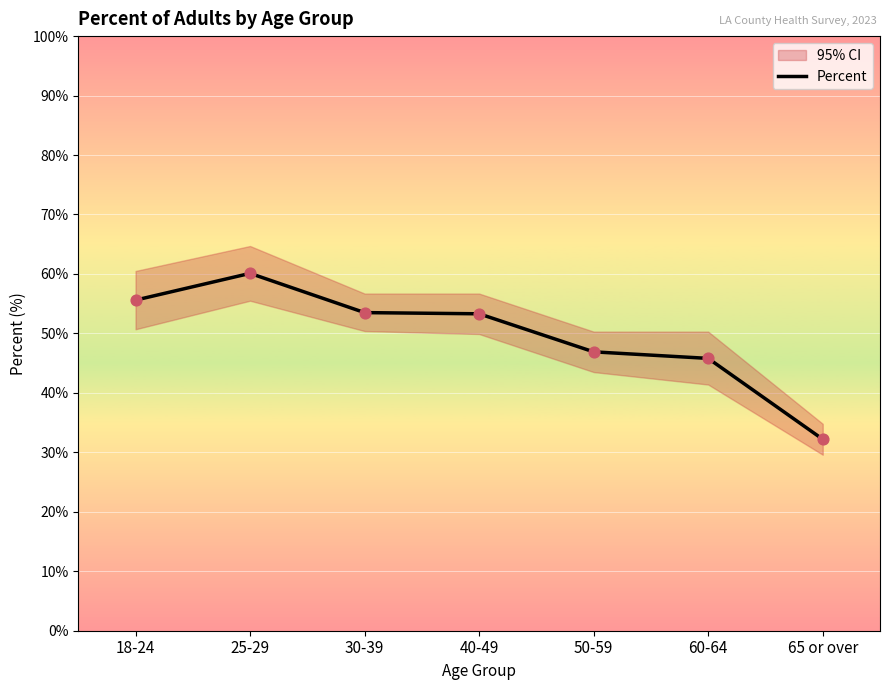

Approximately how many times larger is the value at 50-59 compared to 65 or over?

1.5